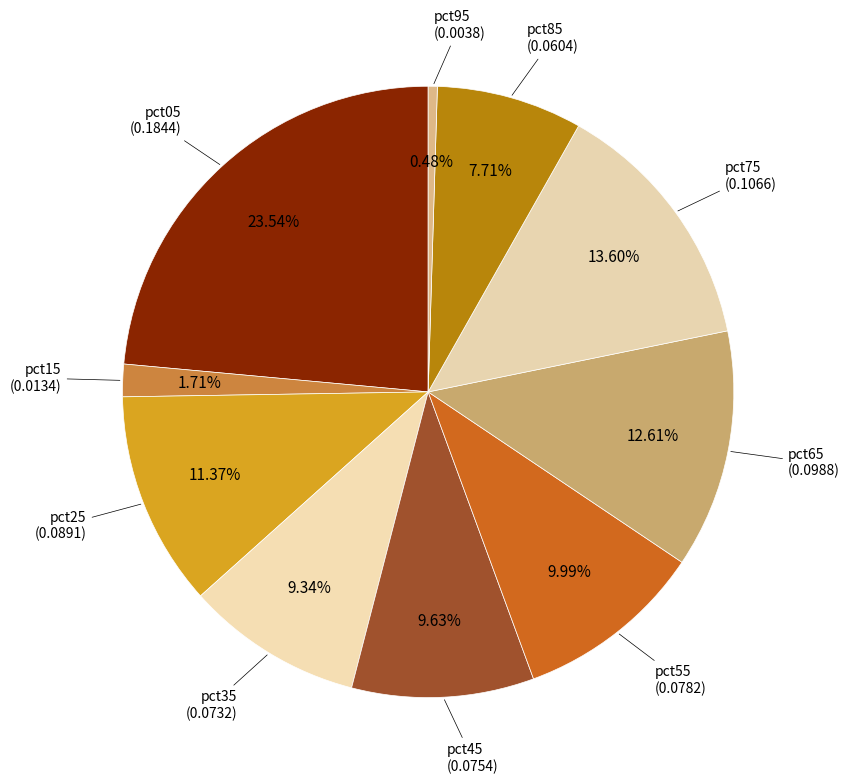

To the nearest percent, what is the combined percentage of pct45 and pct35?

19%